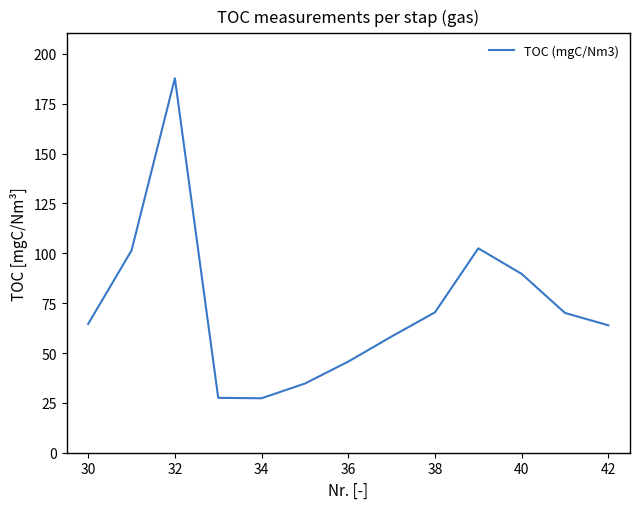

What is the smallest value displayed?

27.3